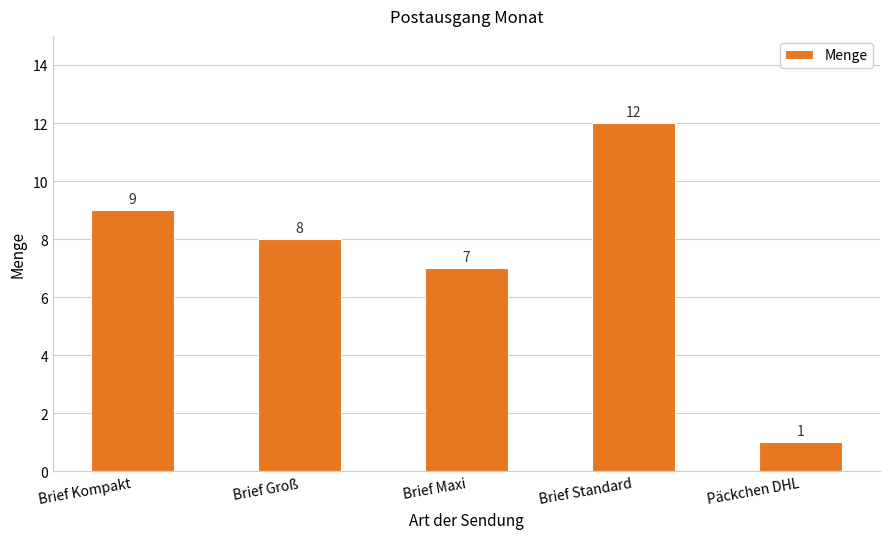

What is the smallest value displayed?

1